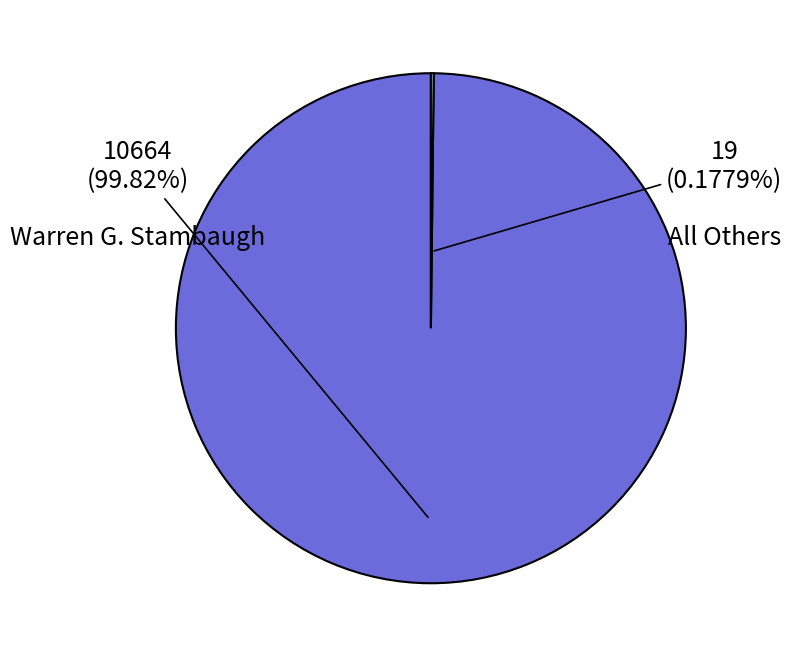

Does any single category account for the majority?

Yes